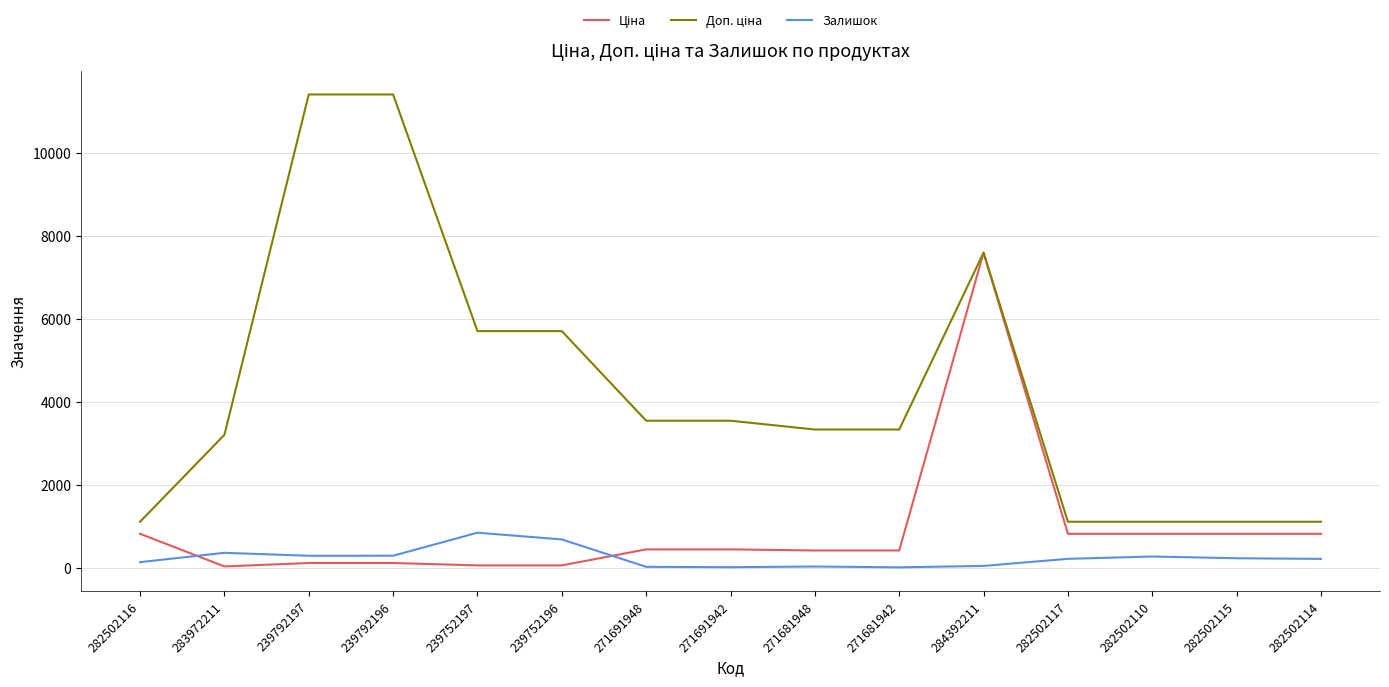

What is the maximum value shown in the chart?

11410.0